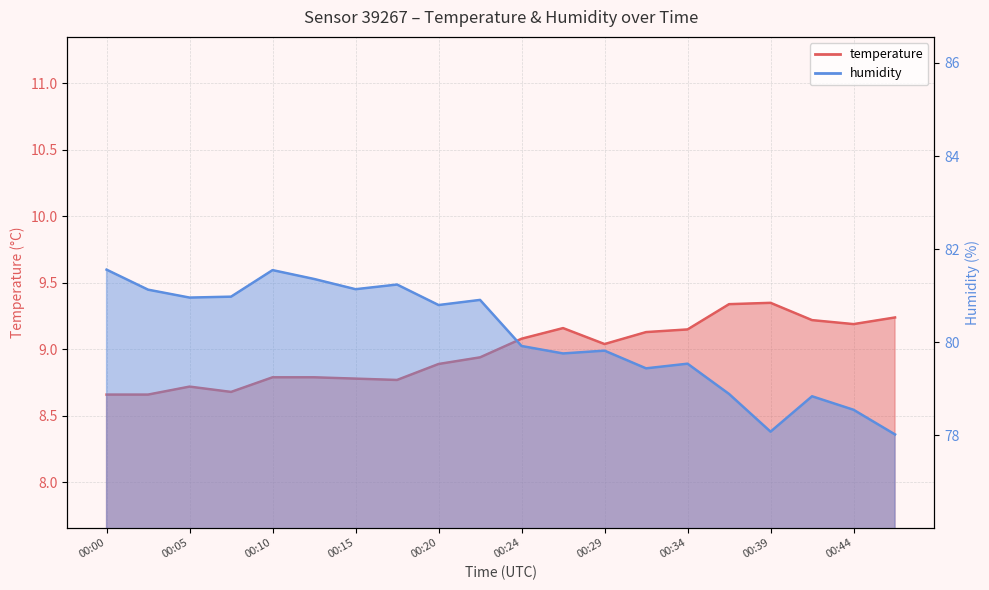

How many lines are shown in the chart?

2